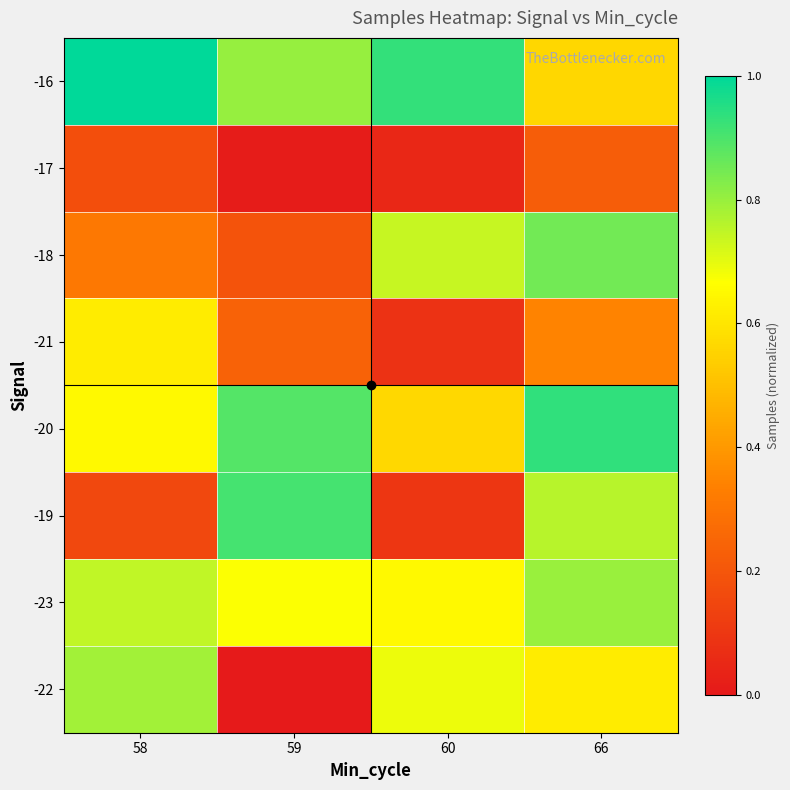

What is the spread (max minus min) of values at 58?

0.8